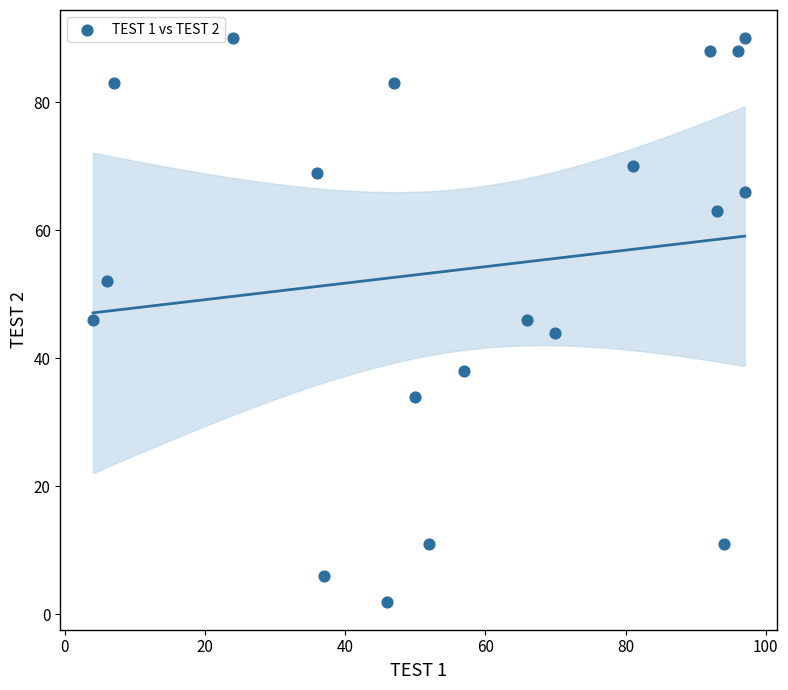

What is the range of Y values (max minus min)?

88